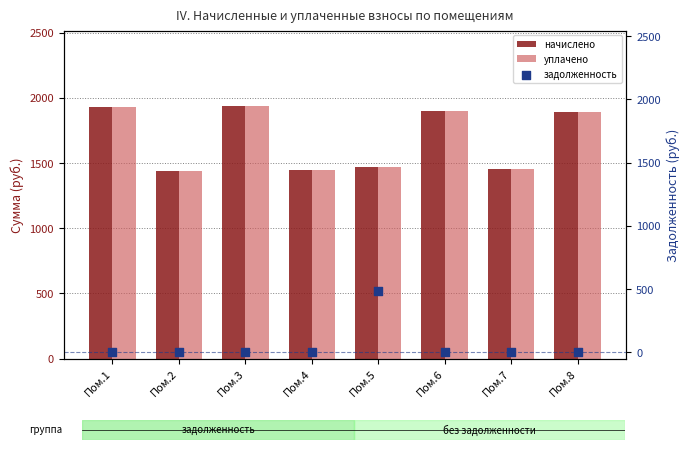

Which series has the largest total across all categories?

начислено